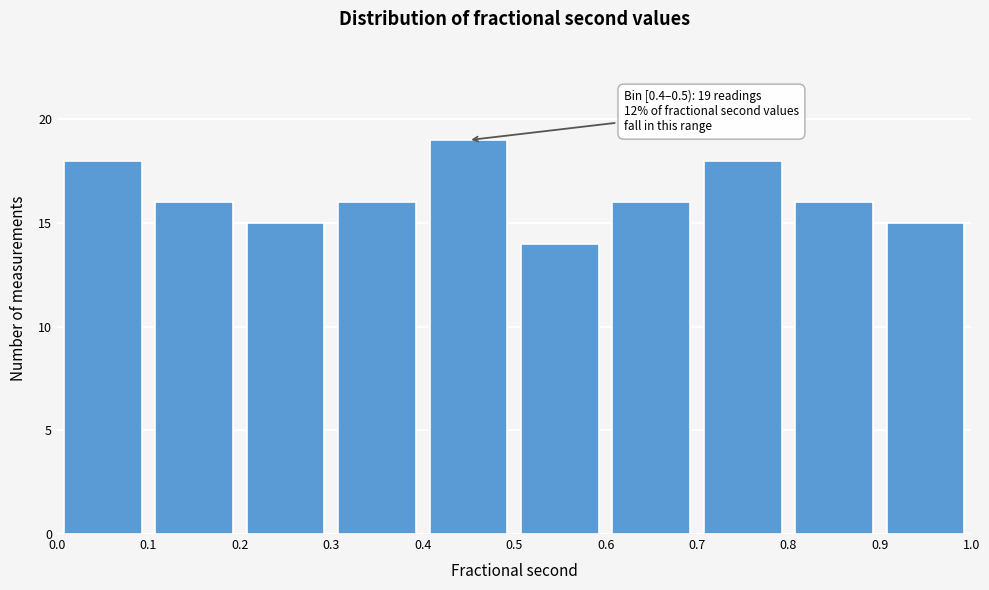

Over which range of the x-axis is the bar tallest?

0.4 to 0.5